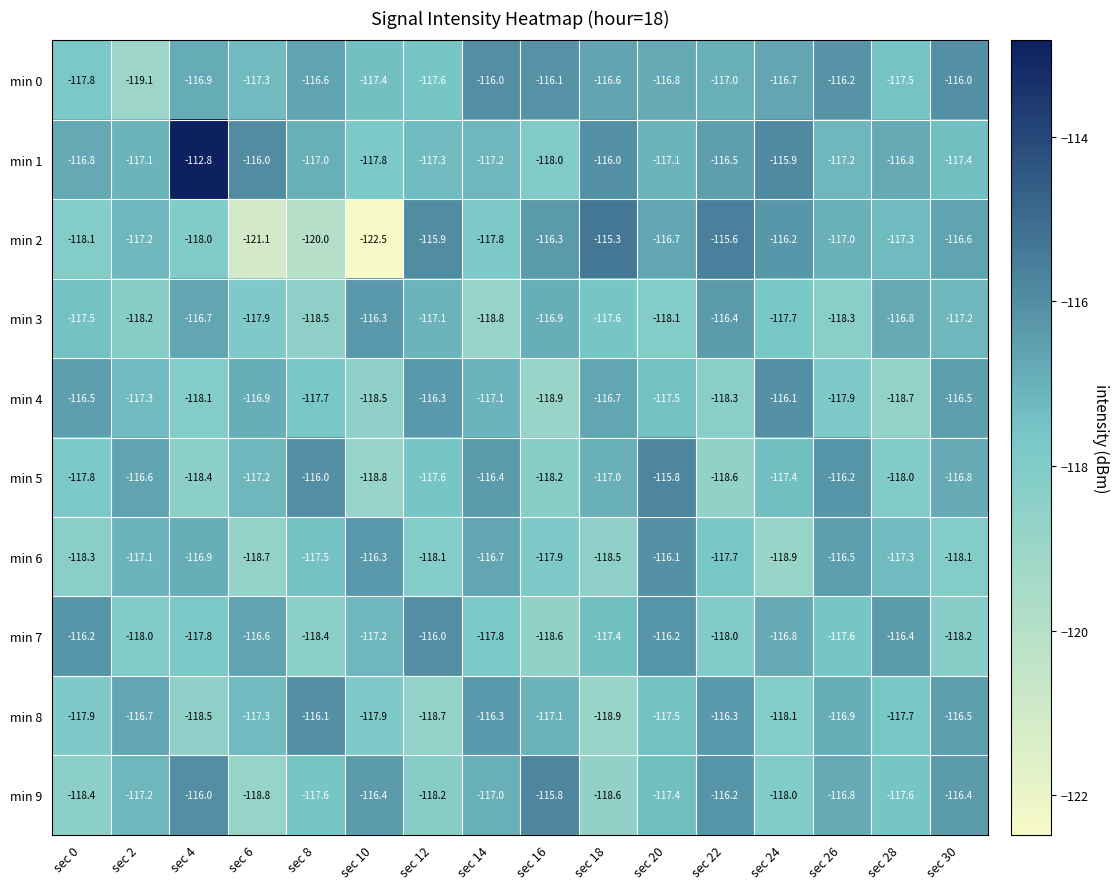

What is the total value across all series at sec 30?

-1169.7